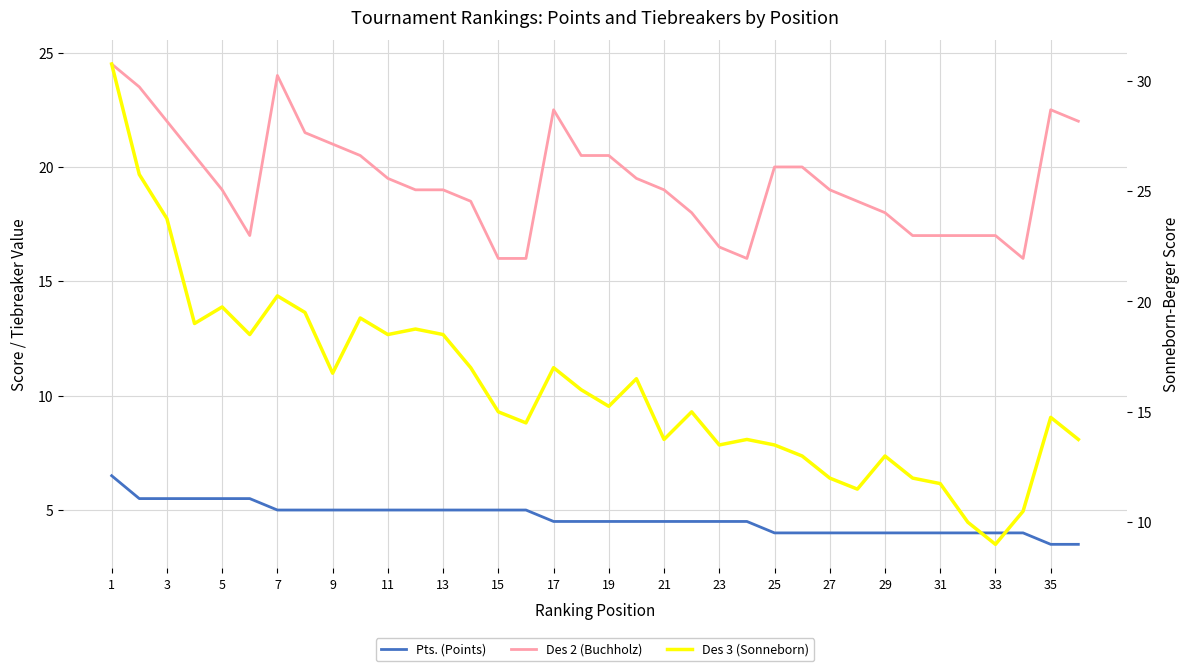

List the series in order of their overall mean, lowest first.

Pts. (Points), Des 3 (Sonneborn), Des 2 (Buchholz)